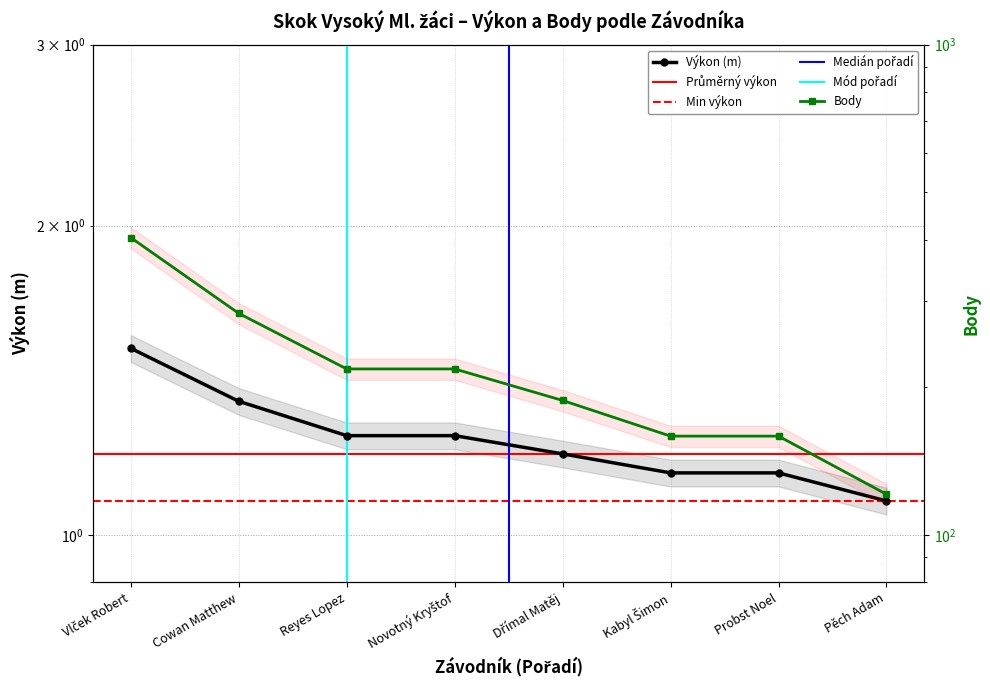

What is the difference between the Body values at Kabyl Šimon and Vlček Robert?

245.0